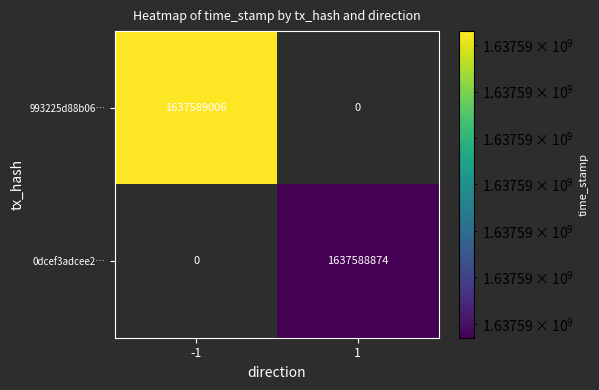

What is the difference between the maximum and minimum values in the 993225d88b06fcbbc22a092305305b188fbbbc2 series?

1637589006